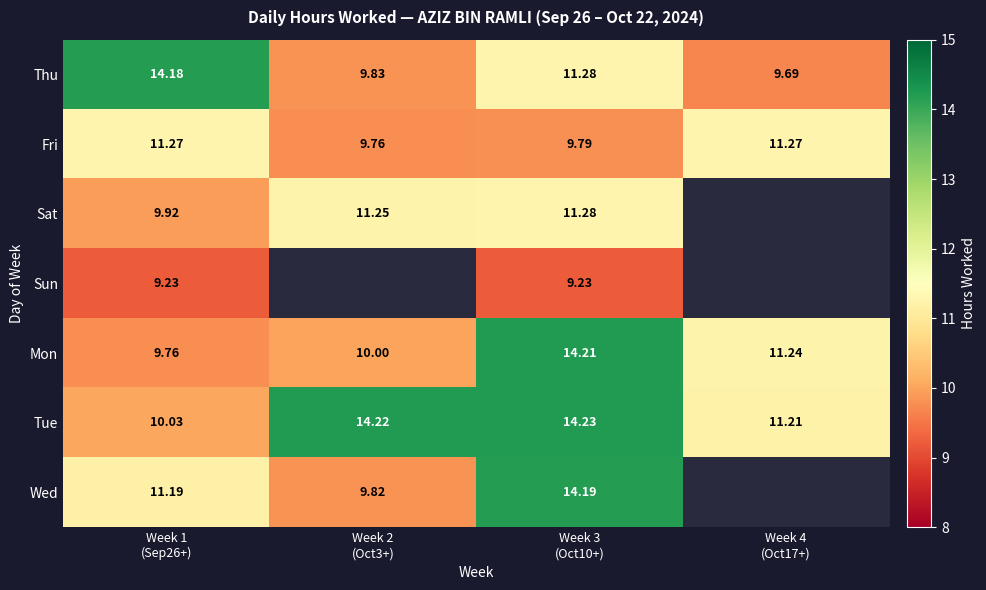

How many series are shown in this chart?

7